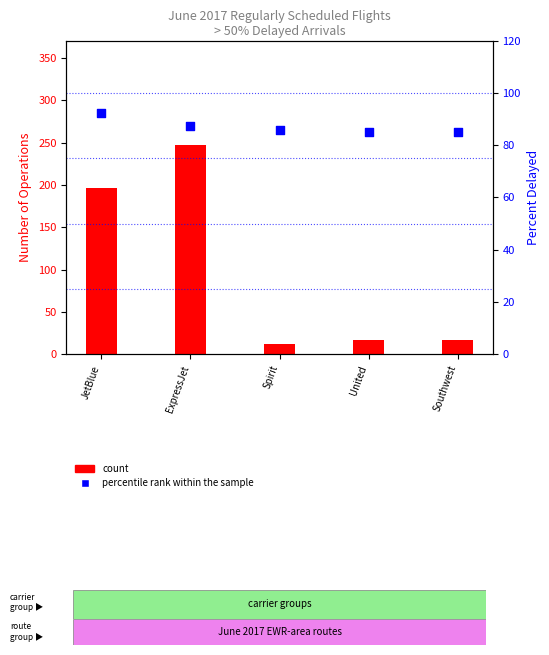

Is the value of percentile rank within the sample at ExpressJet greater than the value of count at ExpressJet?

No